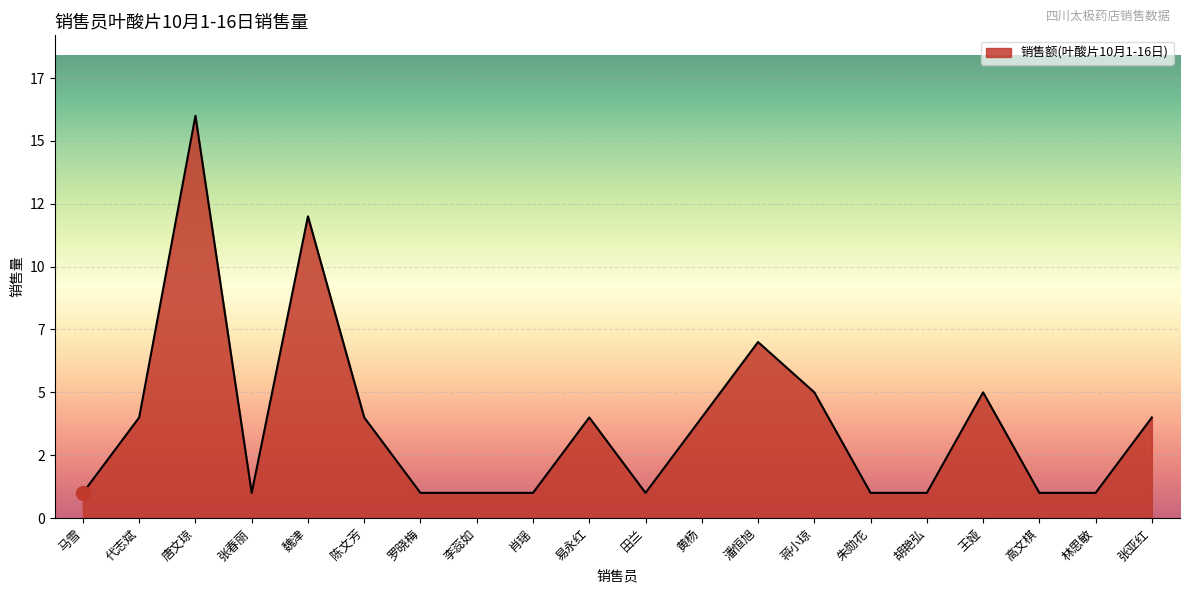

What is the average value?

4